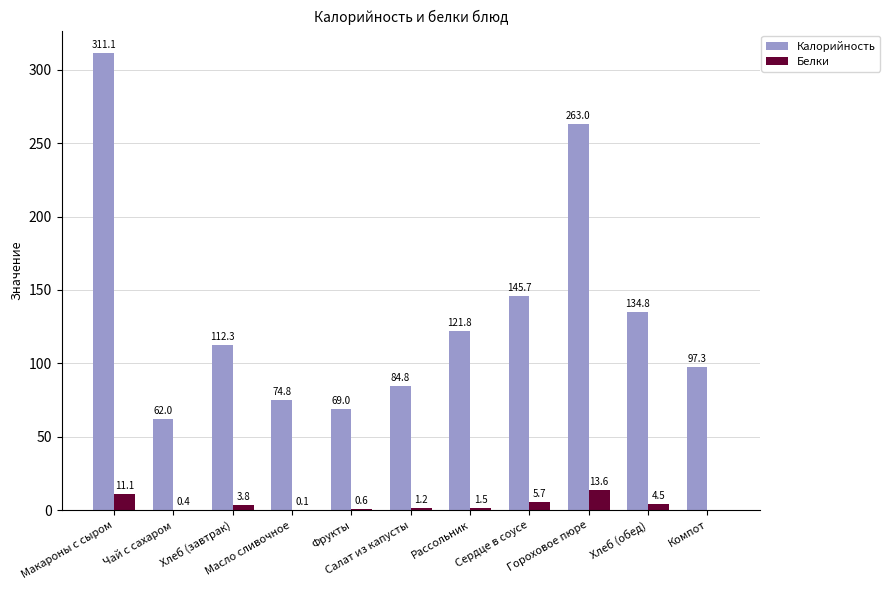

What is the average value of the Белки series?

3.9